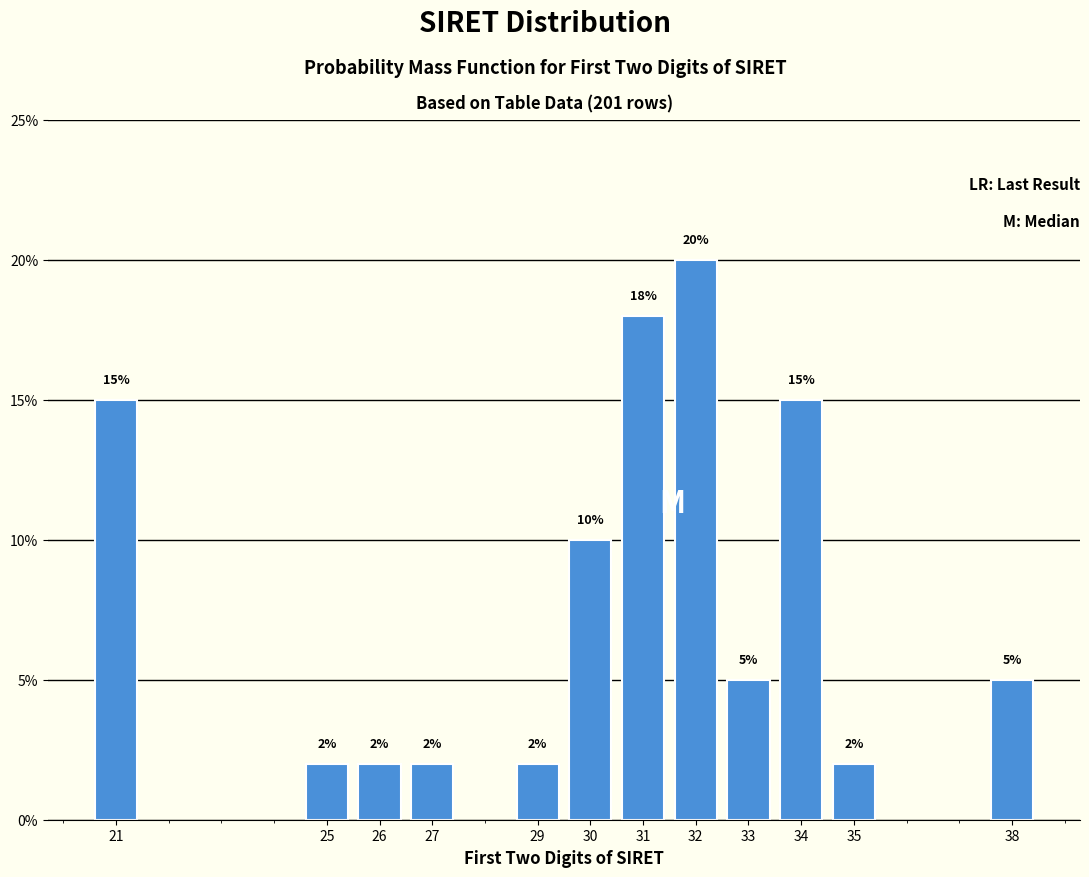

Reading left to right, transcribe all the data shown in this chart.

21=15	25=2	26=2	27=2	29=2	30=10	31=18	32=20	33=5	34=15	35=2	38=5